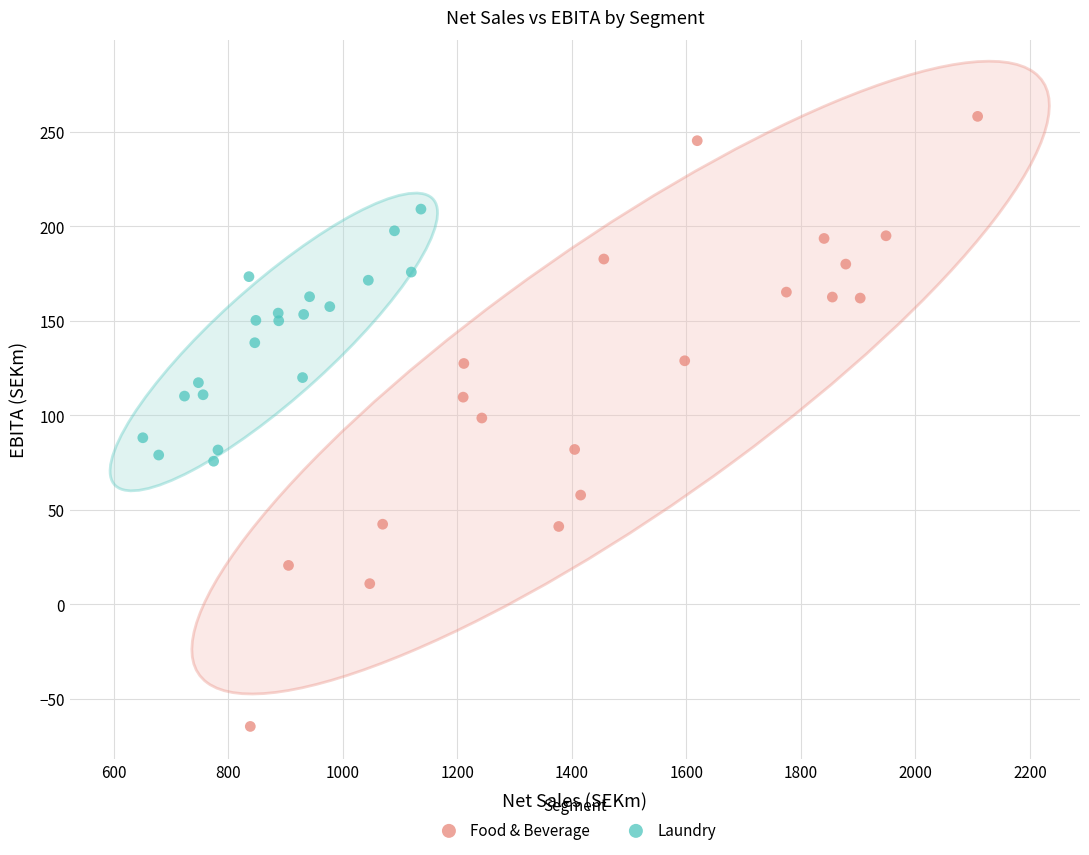

Which series has the largest Y range (max minus min)?

Food & Beverage